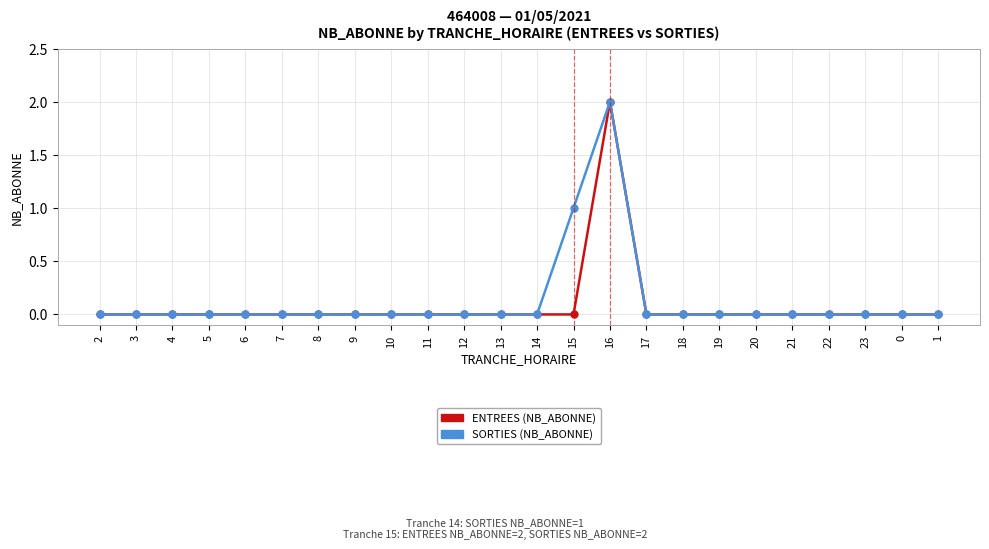

Reading left to right, list all the values displayed in this chart.

ENTREES (NB_ABONNE): 0	0	0	0	0	0	0	0	0	0	0	0	0	0	2	0	0	0	0	0	0	0	0	0
SORTIES (NB_ABONNE): 0	0	0	0	0	0	0	0	0	0	0	0	0	1	2	0	0	0	0	0	0	0	0	0